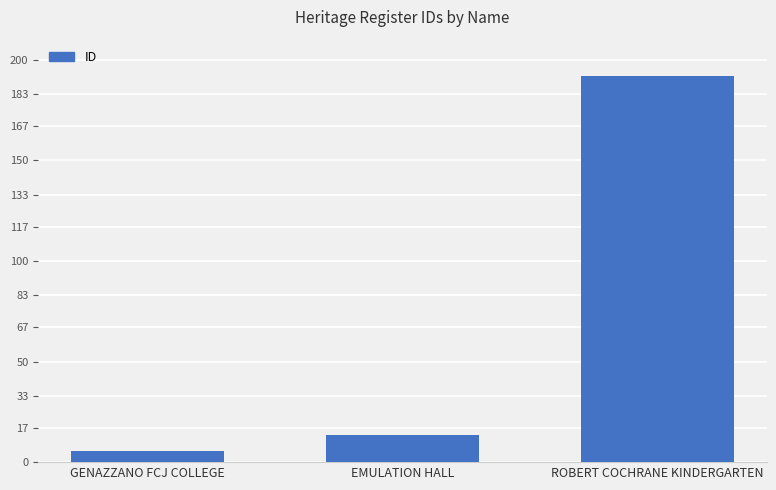

At which label does the data first exceed 13345?

ROBERT COCHRANE KINDERGARTEN